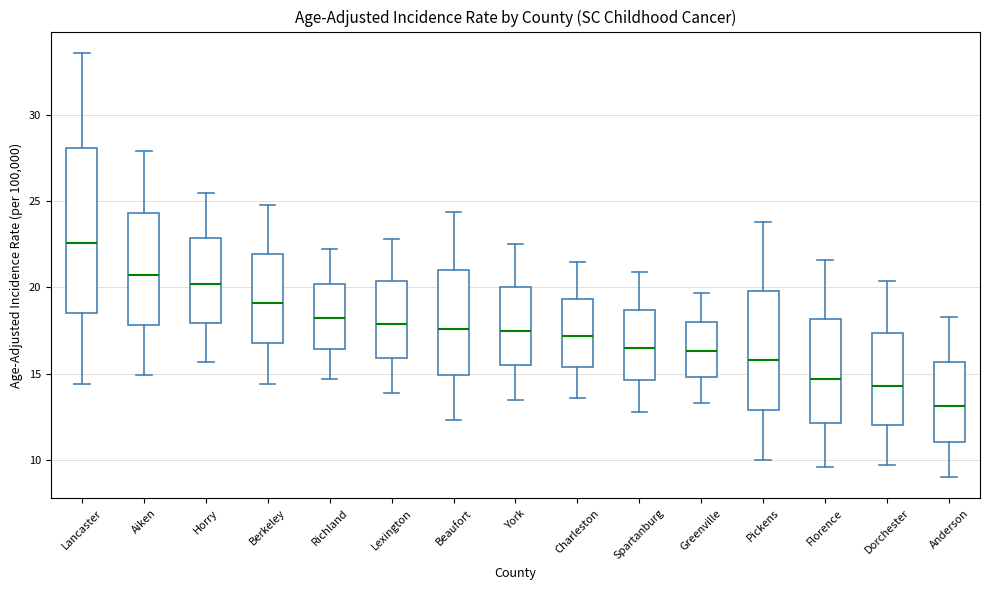

Reading left to right, read every box against the y-axis: the position of its median line, the range the box covers, and the ends of its whiskers. The values are not printed on the chart, so give them approximately, as read against the axis.

Lancaster: median 22.5, box 18.5 to 28.0, whiskers 14.5 to 33.5
Aiken: median 20.5, box 18.0 to 24.5, whiskers 15.0 to 28.0
Horry: median 20.0, box 18.0 to 23.0, whiskers 15.5 to 25.5
Berkeley: median 19.0, box 17.0 to 22.0, whiskers 14.5 to 25.0
Richland: median 18.0, box 16.5 to 20.0, whiskers 14.5 to 22.0
Lexington: median 18.0, box 16.0 to 20.5, whiskers 14.0 to 23.0
Beaufort: median 17.5, box 15.0 to 21.0, whiskers 12.5 to 24.5
York: median 17.5, box 15.5 to 20.0, whiskers 13.5 to 22.5
Charleston: median 17.0, box 15.5 to 19.5, whiskers 13.5 to 21.5
Spartanburg: median 16.5, box 14.5 to 18.5, whiskers 13.0 to 21.0
Greenville: median 16.5, box 15.0 to 18.0, whiskers 13.5 to 19.5
Pickens: median 16.0, box 13.0 to 20.0, whiskers 10.0 to 24.0
Florence: median 14.5, box 12.0 to 18.0, whiskers 9.5 to 21.5
Dorchester: median 14.5, box 12.0 to 17.5, whiskers 9.5 to 20.5
Anderson: median 13.0, box 11.0 to 15.5, whiskers 9.0 to 18.5